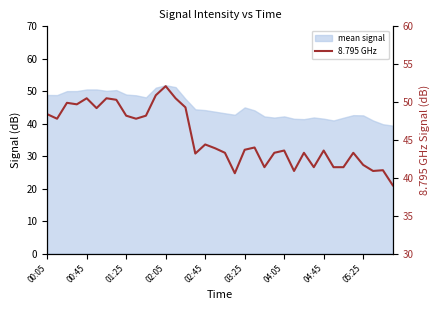

How many data points are less than 43?

10